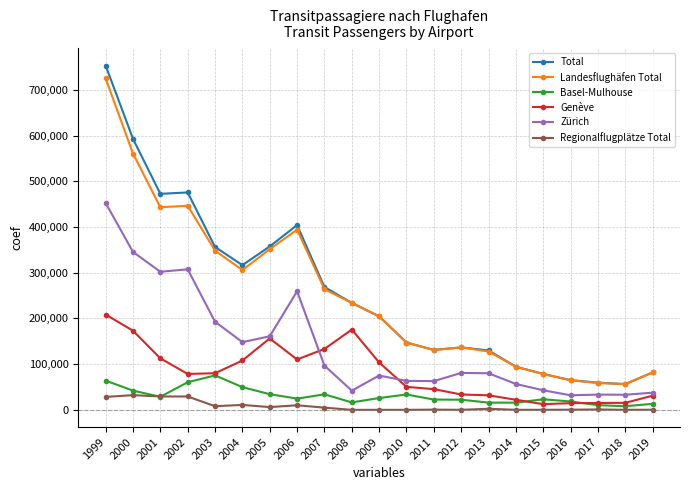

What is the approximate value of Basel-Mulhouse at 2016, to the nearest 10?

18300